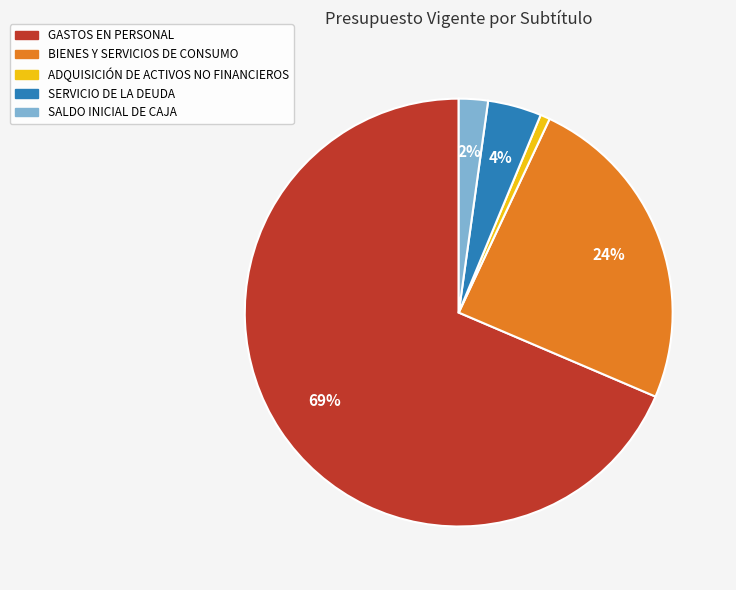

What is the largest slice in the pie chart?

GASTOS EN PERSONAL